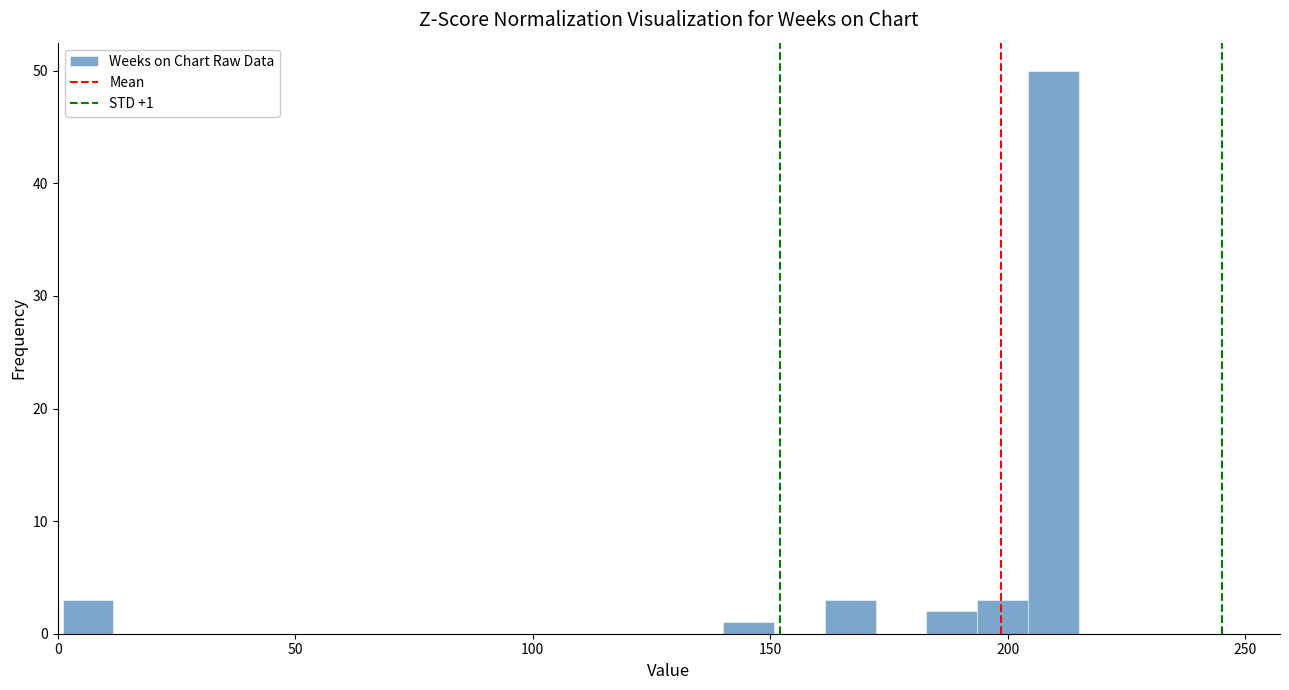

Read against the x-axis, roughly where is the centre of the tallest bar?

210